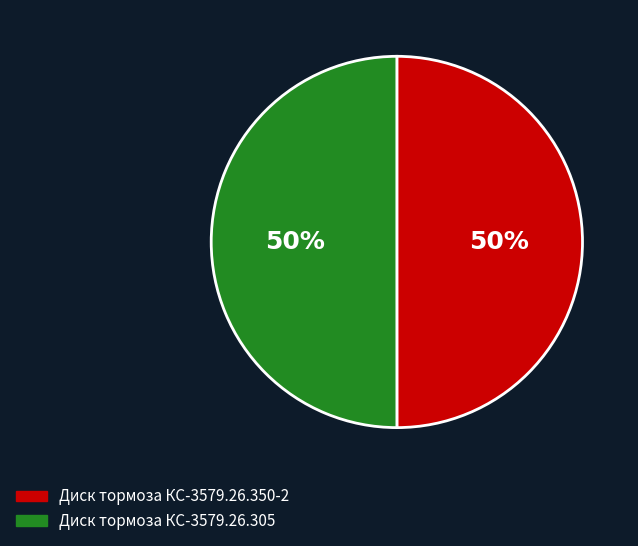

True or false: Диск тормоза КС-3579.26.350-2 accounts for 50% of the total.

True